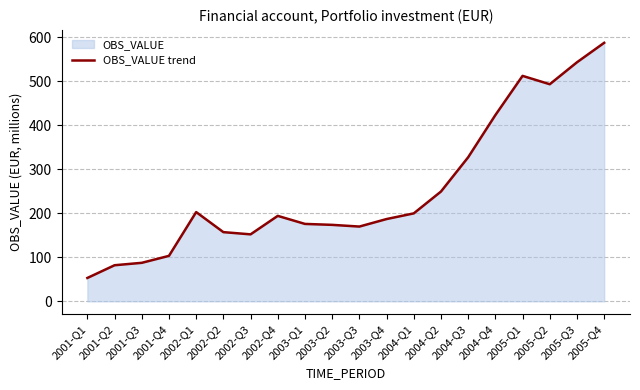

Between 2004-Q3 and 2003-Q2, which is larger?

2004-Q3